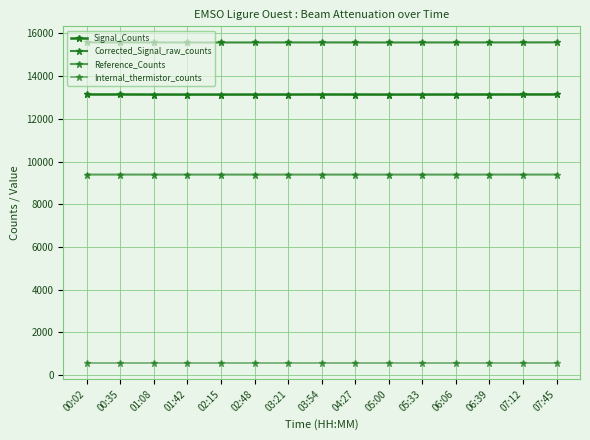

Count the number of data series in this chart.

4